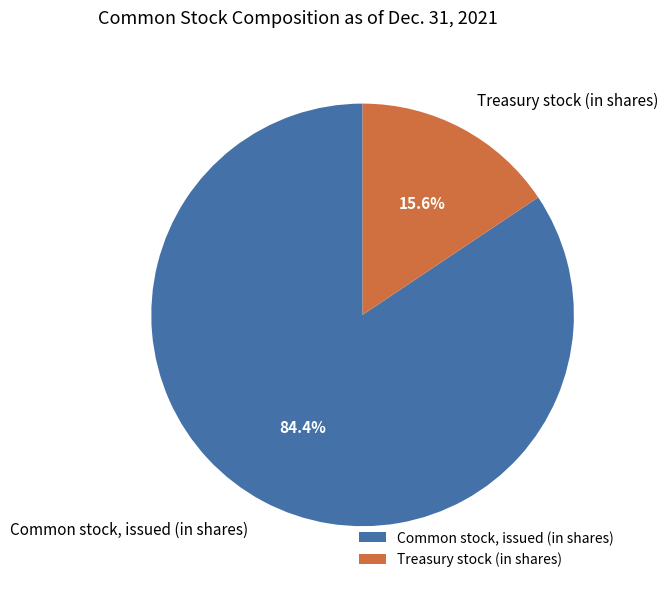

To the nearest percent, what is the average slice percentage?

50%